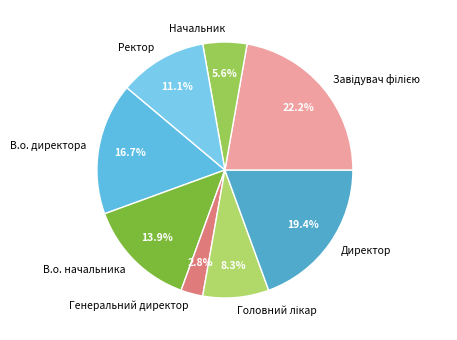

What percentage is NOT represented by Ректор?

88.9%